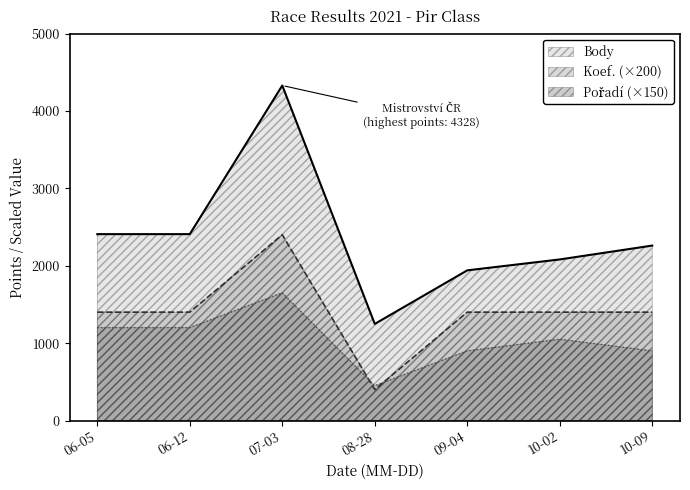

Reading left to right, list all the values displayed in this chart.

Body: 2021-10-09=2260	2021-10-02=2081	2021-09-04=1940	2021-08-28=1248	2021-07-03=4328	2021-06-12=2408	2021-06-05=2408
Koef.: 2021-10-09=7	2021-10-02=7	2021-09-04=7	2021-08-28=2	2021-07-03=12	2021-06-12=7	2021-06-05=7
Pořadí: 2021-10-09=6	2021-10-02=7	2021-09-04=6	2021-08-28=3	2021-07-03=11	2021-06-12=8	2021-06-05=8